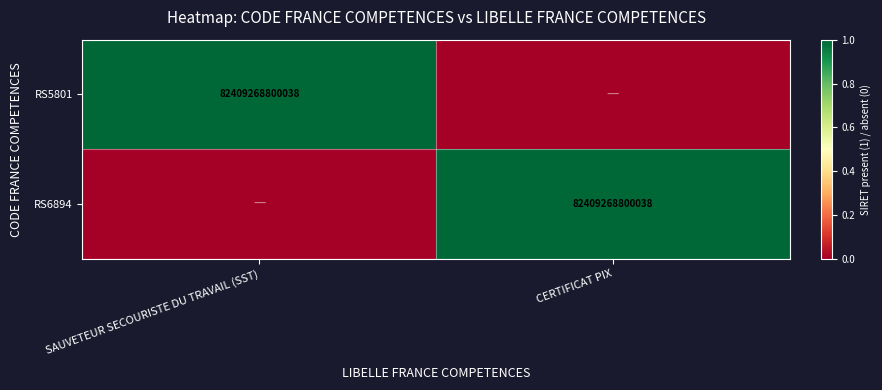

Is it true that RS5801 equals 82409268800038 at SAUVETEUR SECOURISTE DU TRAVAIL (SST)?

True